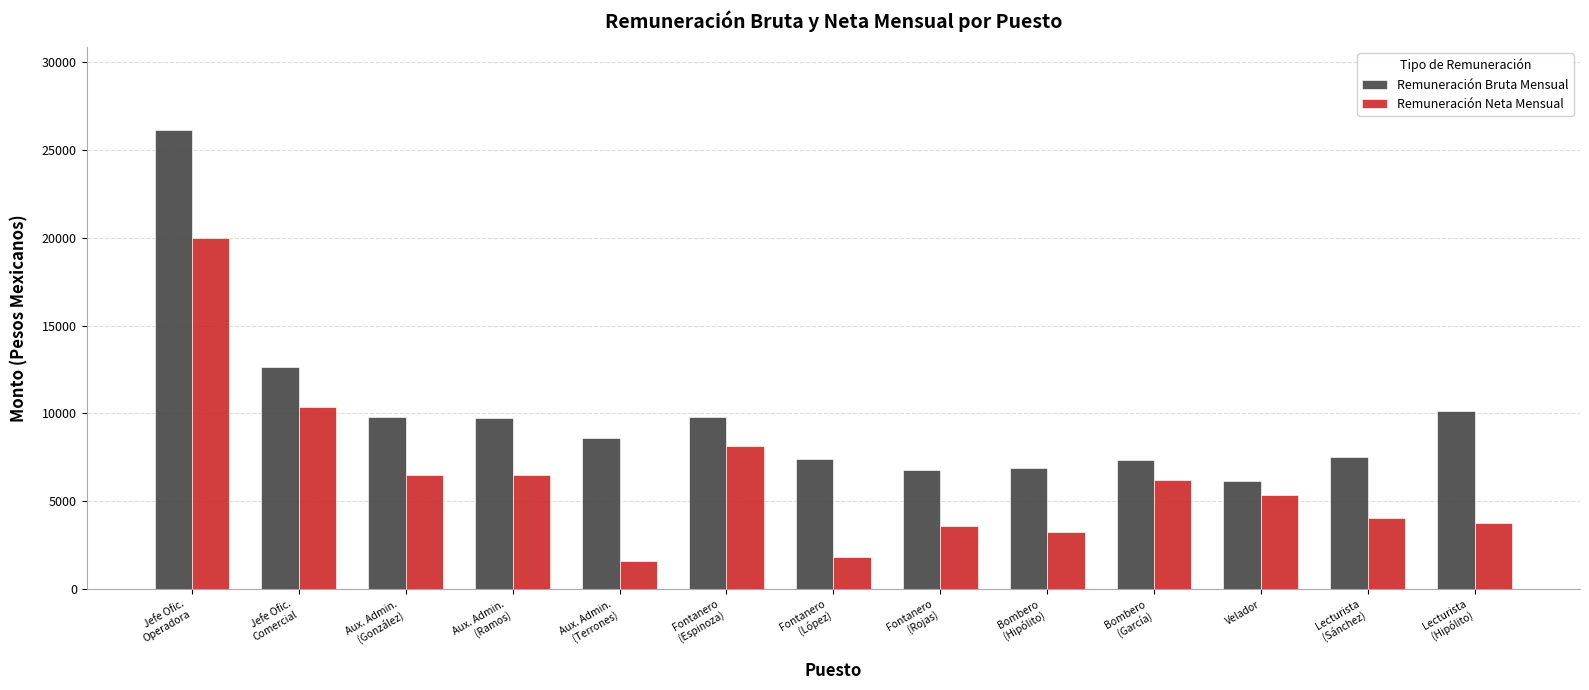

List the series in order of their overall mean, highest first.

Remuneración Bruta Mensual, Remuneración Neta Mensual